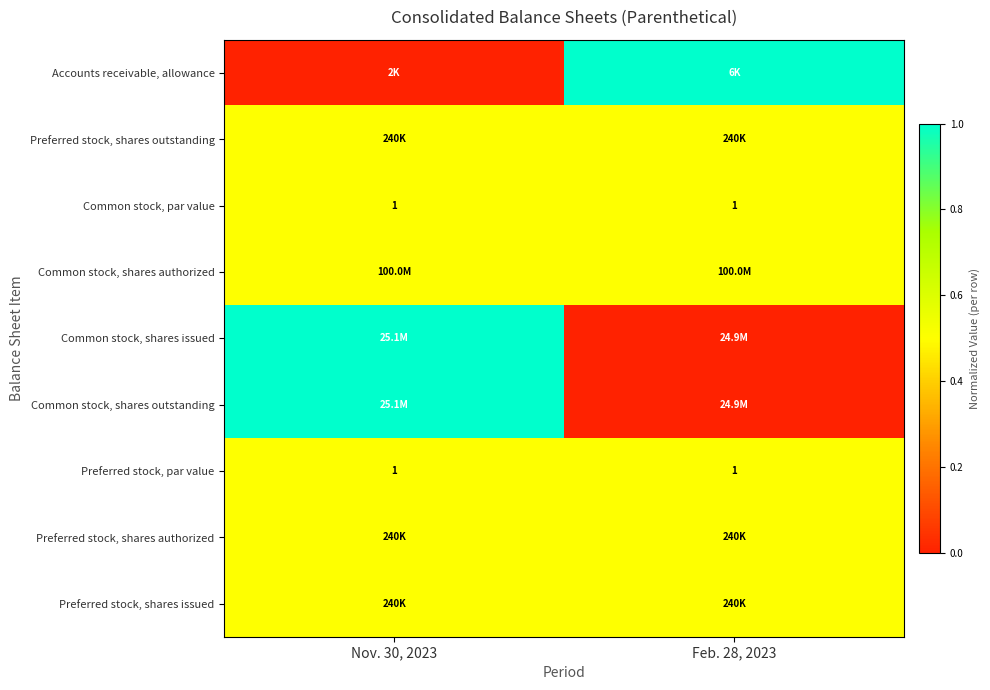

What is the average value of the Common stock, par value series?

1.0